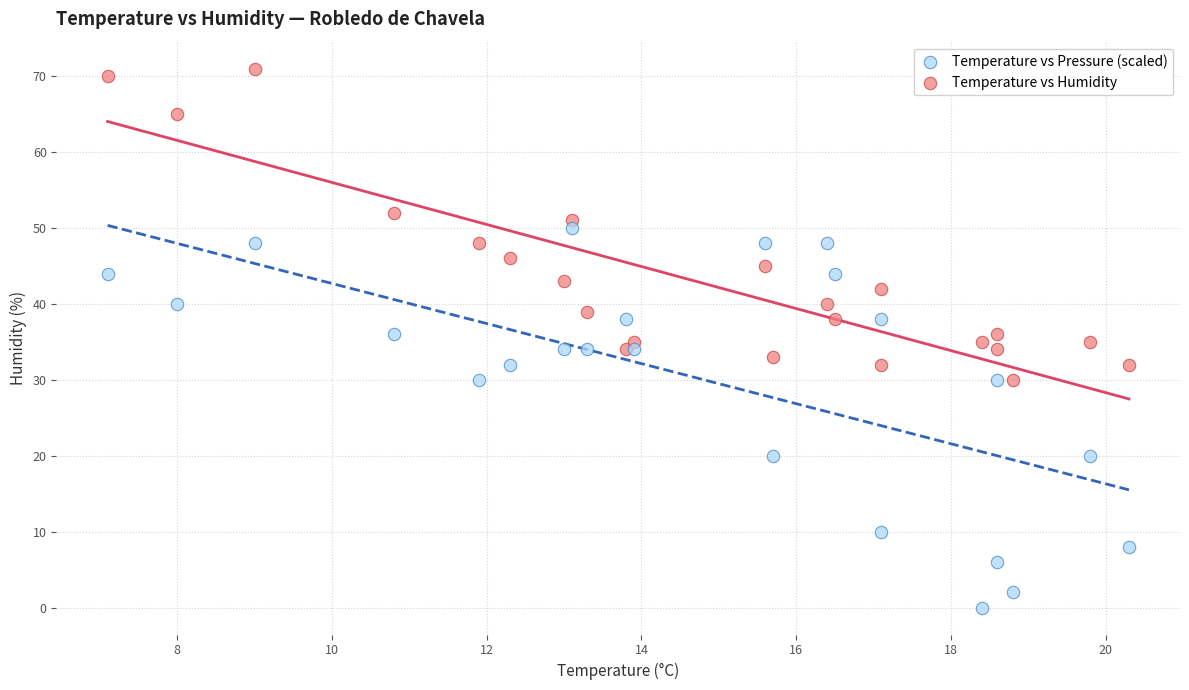

Which series has the widest spread of Y values?

Temperature vs Pressure (scaled)